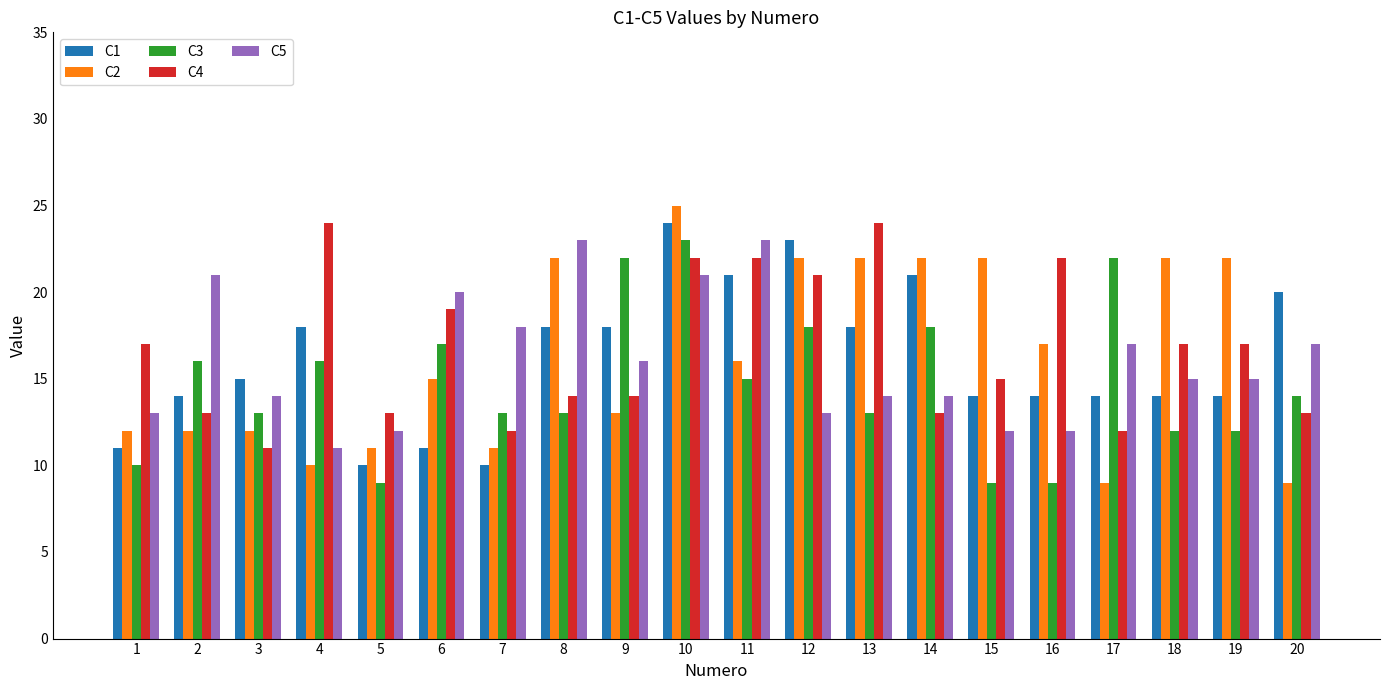

Which series has the largest total across all categories?

C4